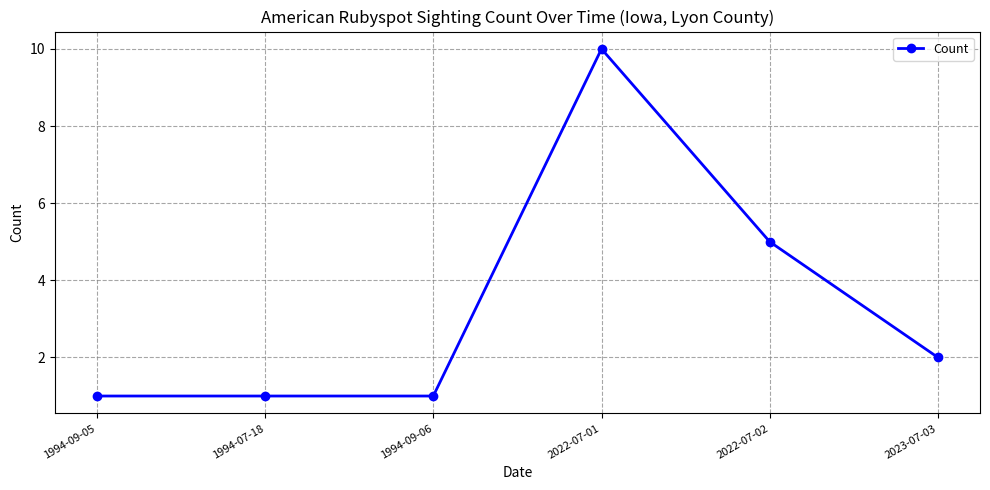

What is the sum of all values?

20